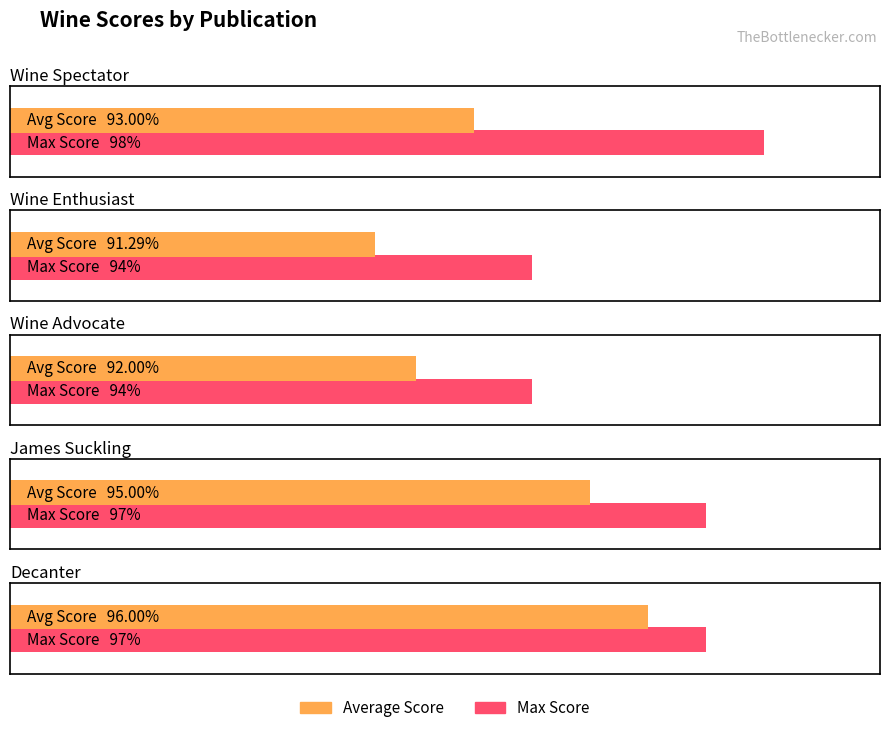

Where is Max Score nearest to the value 96?

Decanter